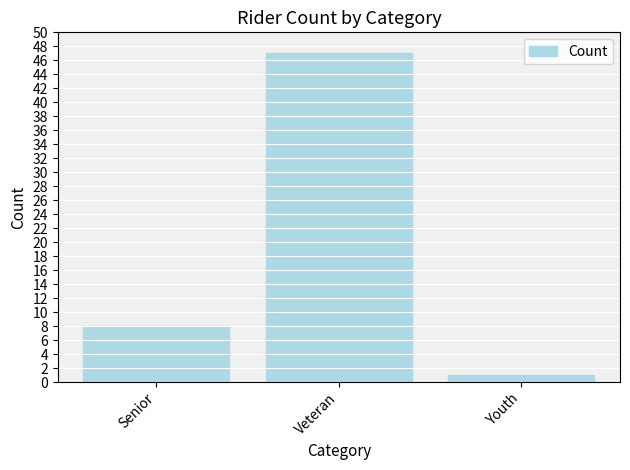

What is the value of the 3rd bar from the left?

1